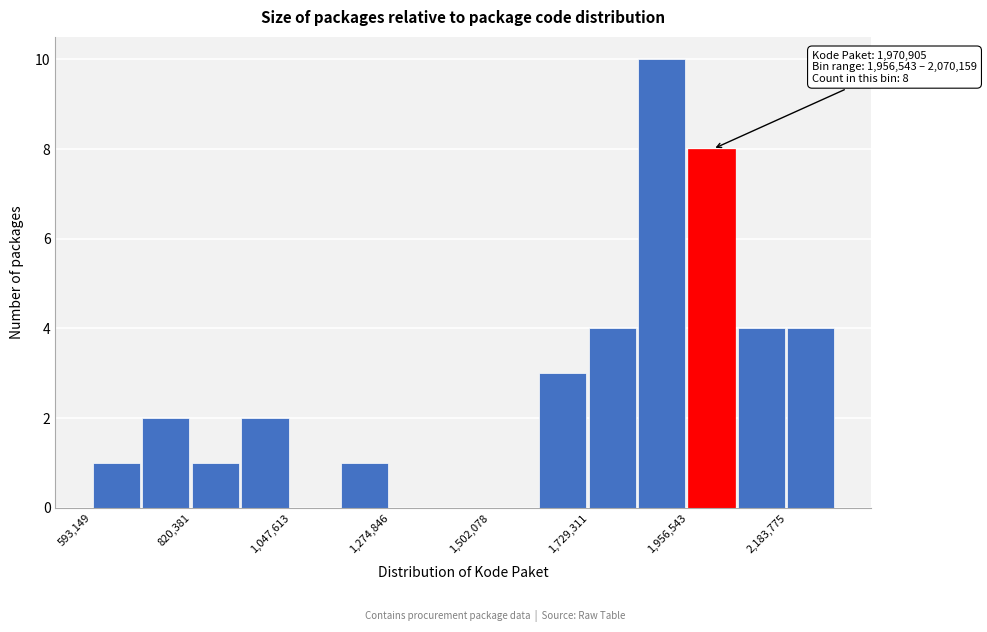

Read against the x-axis, roughly where is the centre of the tallest bar?

1900000